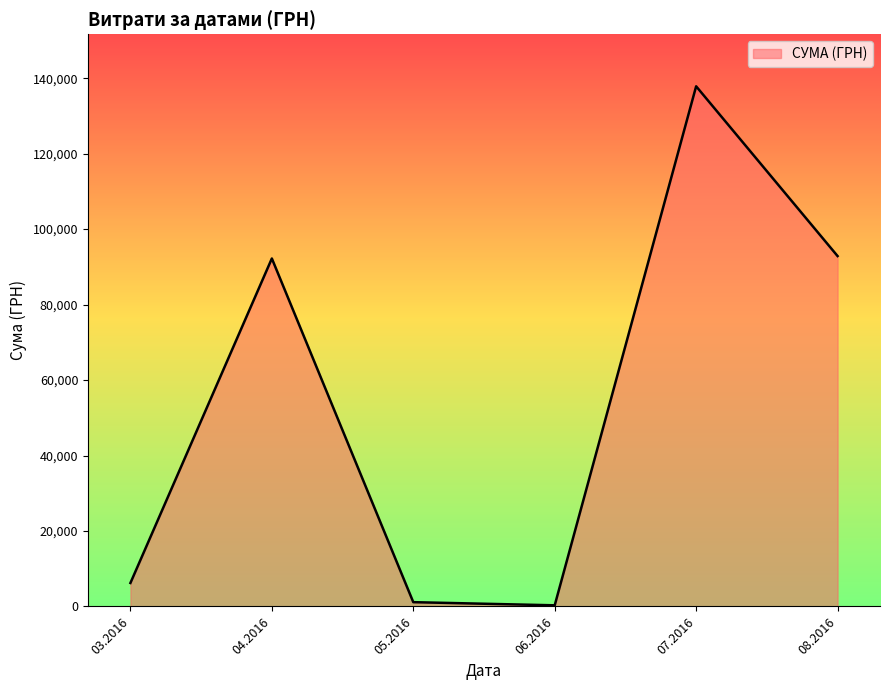

What is the greatest value displayed?

137843.0